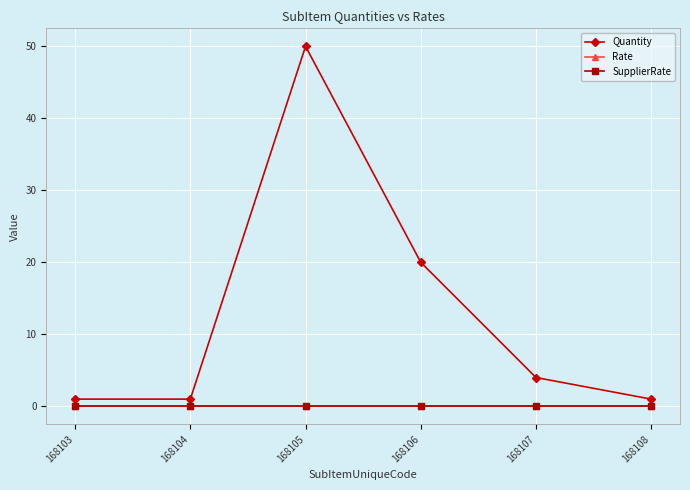

Is this an area chart (filled region under the line)?

No